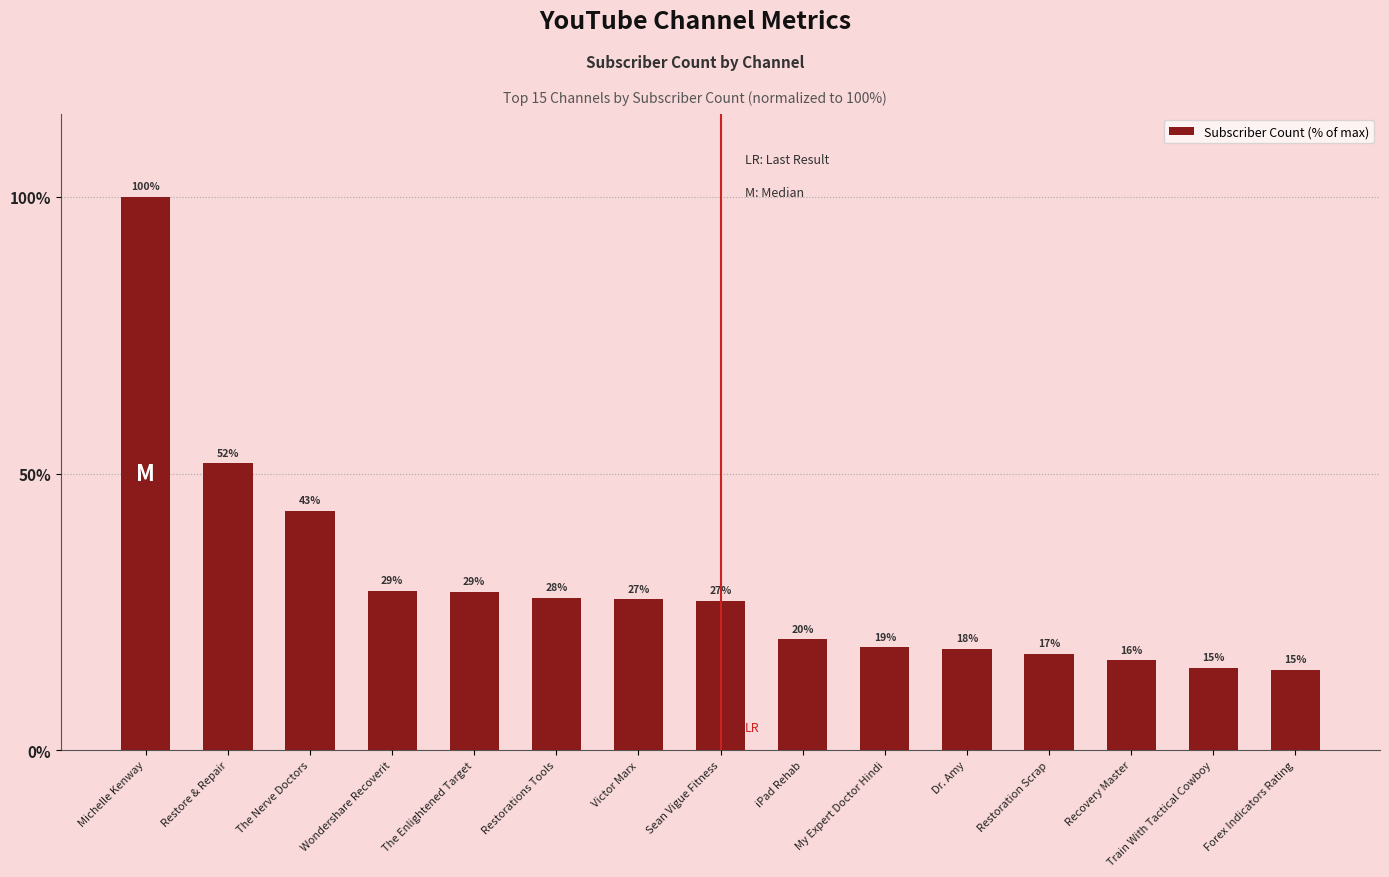

Reading right to left, what are all the values shown in this chart?

Forex Indicators Rating=14.5	Train With Tactical Cowboy=14.9	Recovery Master=16.2	Restoration Scrap=17.4	Dr. Amy=18.3	My Expert Doctor Hindi=18.6	iPad Rehab=20.0	Sean Vigue Fitness=27.0	Victor Marx=27.3	Restorations Tools=27.5	The Enlightened Target=28.6	Wondershare Recoverit=28.9	The Nerve Doctors=43.3	Restore & Repair=51.9	Michelle Kenway=100.0